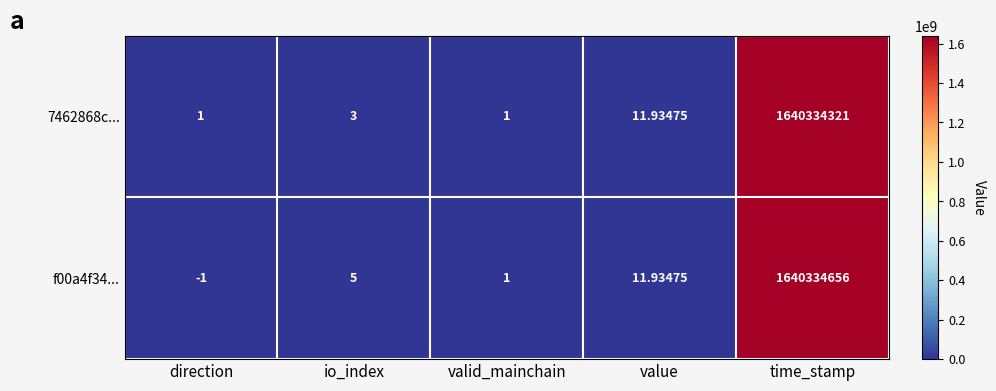

List the labels in order of f00a4f34... value, largest first.

time_stamp, value, io_index, valid_mainchain, direction